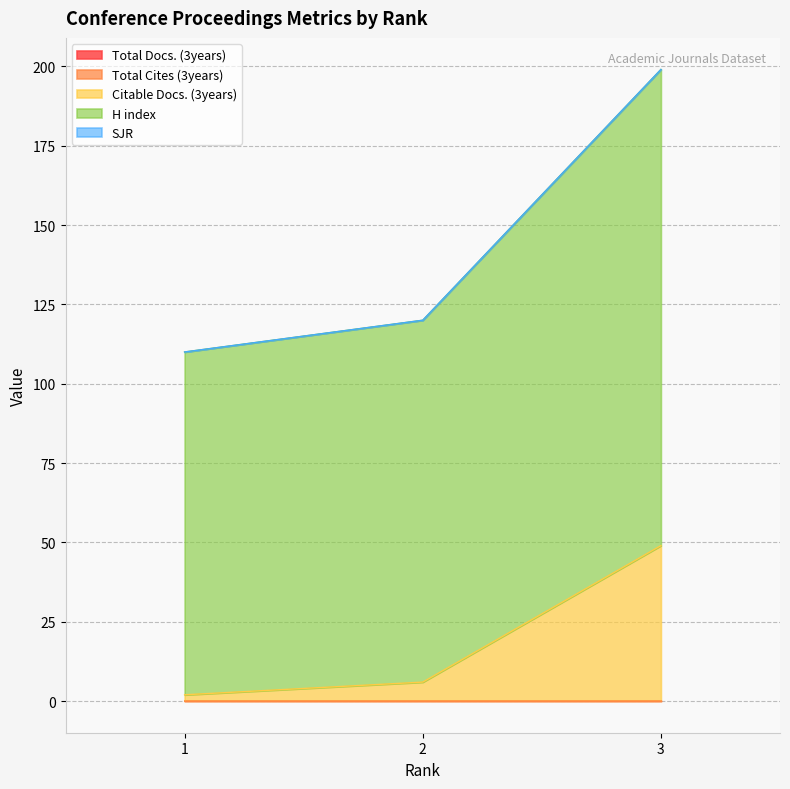

Which series has the largest total across all categories?

H index